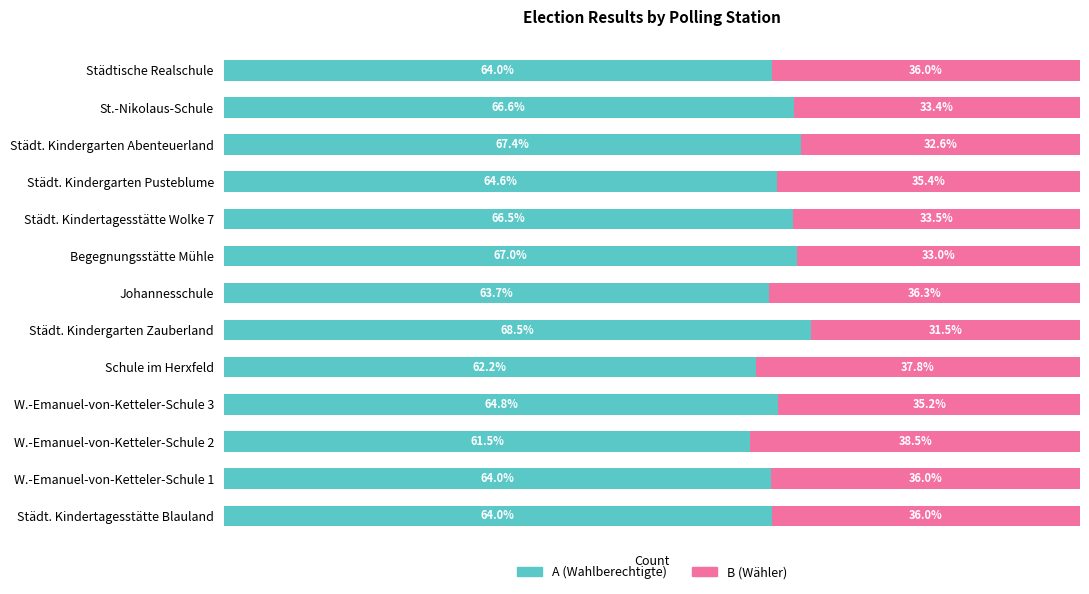

At how many categories does at least one series exceed 60?

13